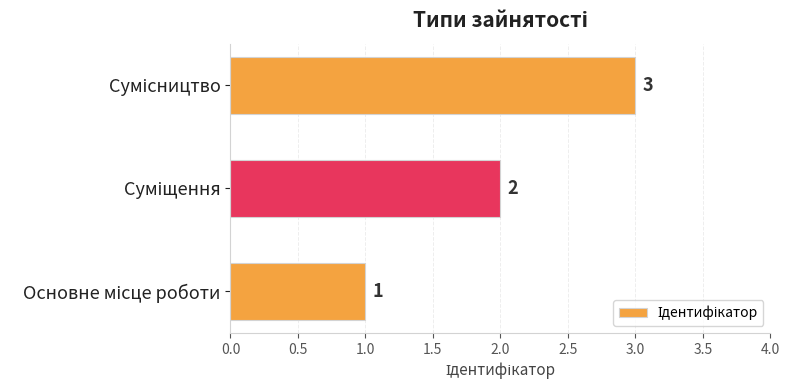

What is the maximum value shown in the chart?

3